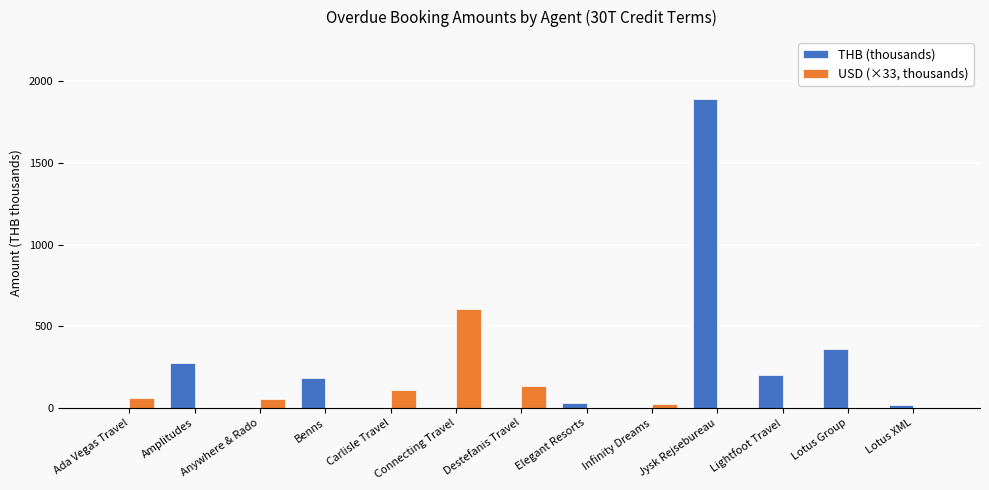

What is the maximum value for THB (thousands)?

1891.9